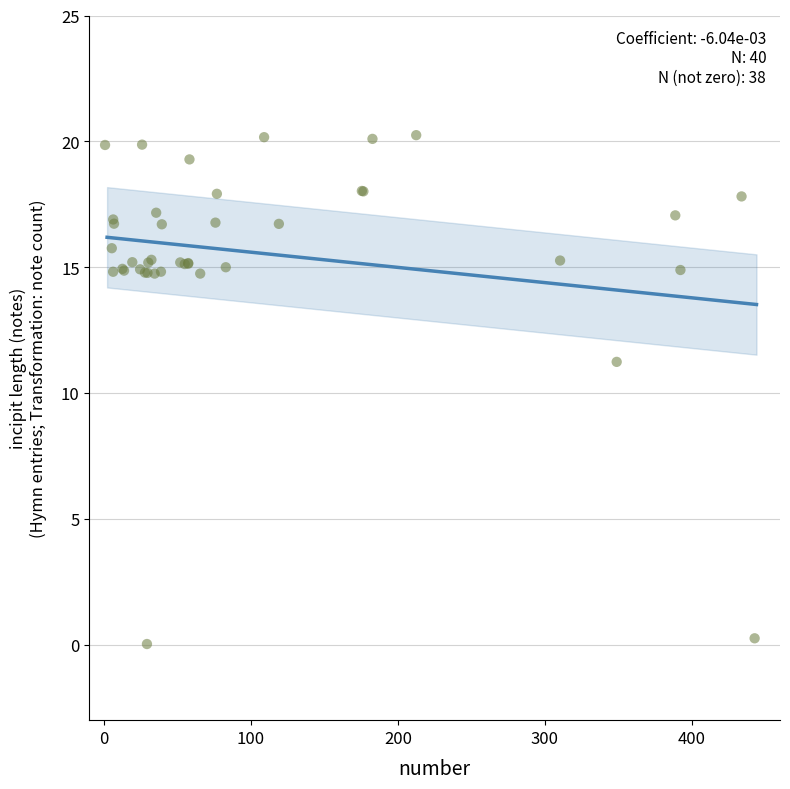

What Y value in the scatter plot is closest to 10?

11.2